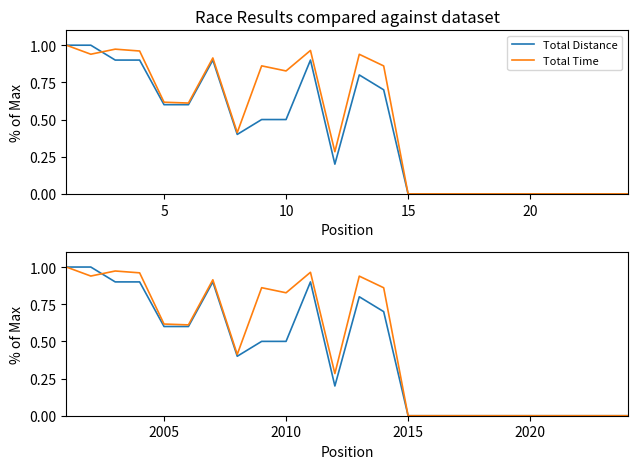

Is it true that Total Distance equals 0.0 at 2020?

True